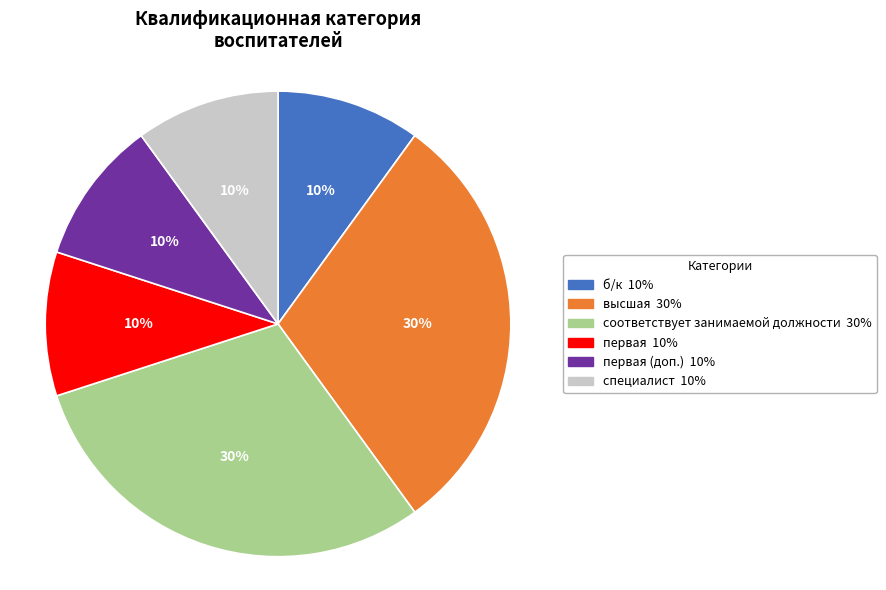

How many slices are in this pie chart?

6